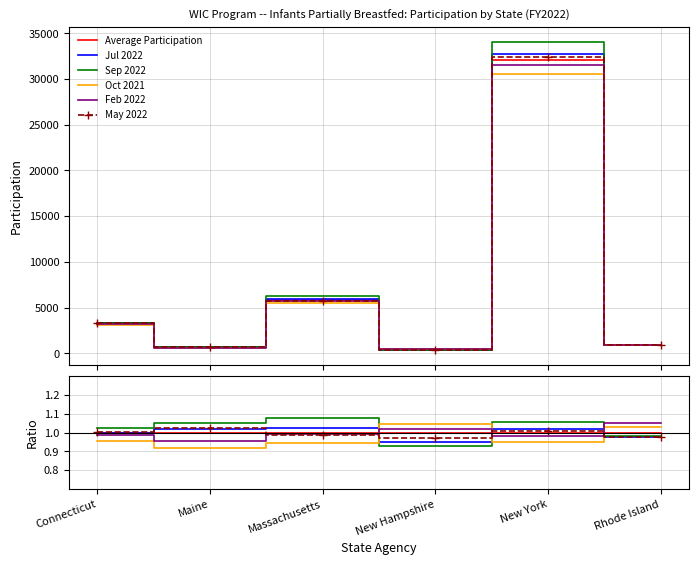

What is the label of the 6th point from the left?

Rhode Island